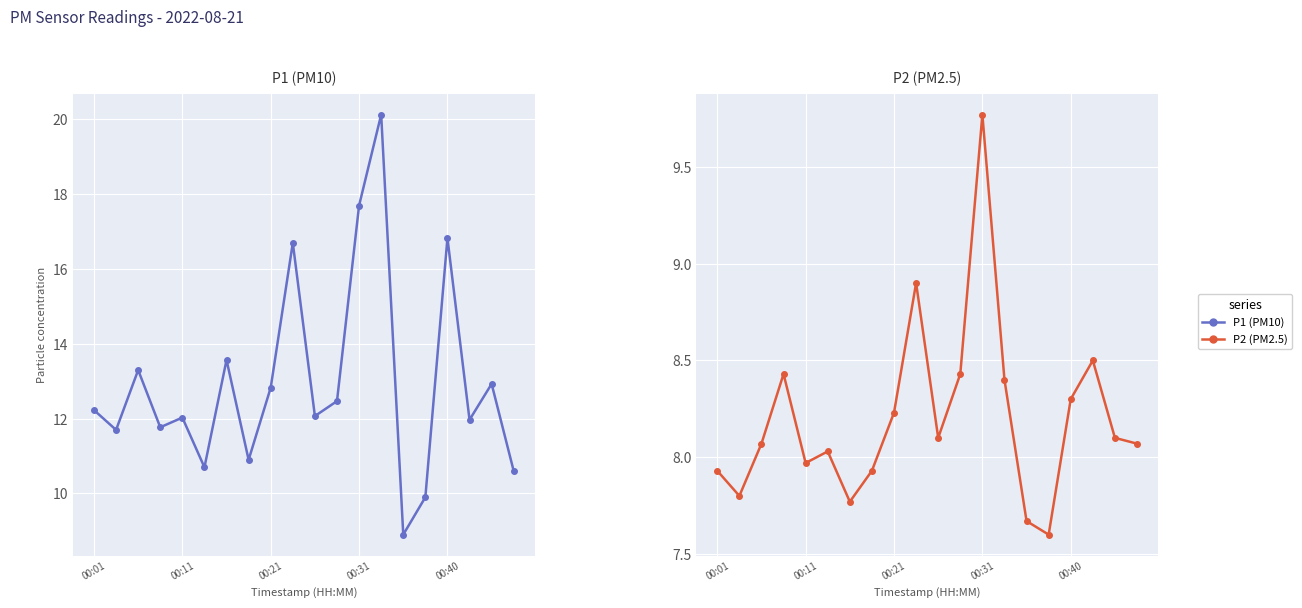

Does the chart display data point markers on the line(s)?

Yes